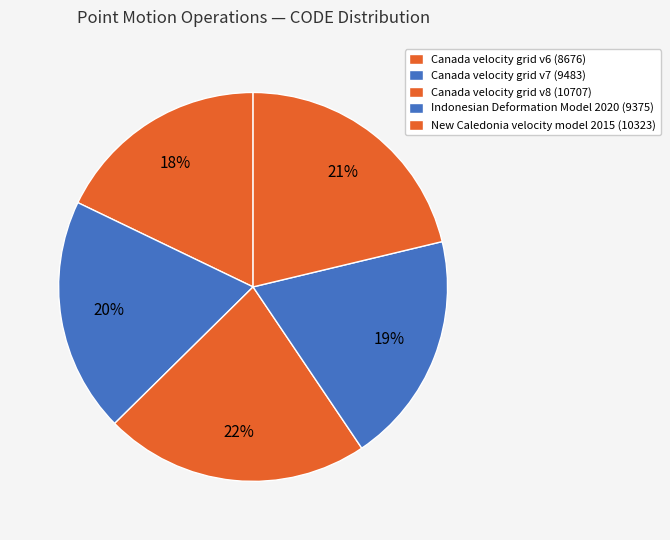

Which slice is the largest?

Canada velocity grid v8